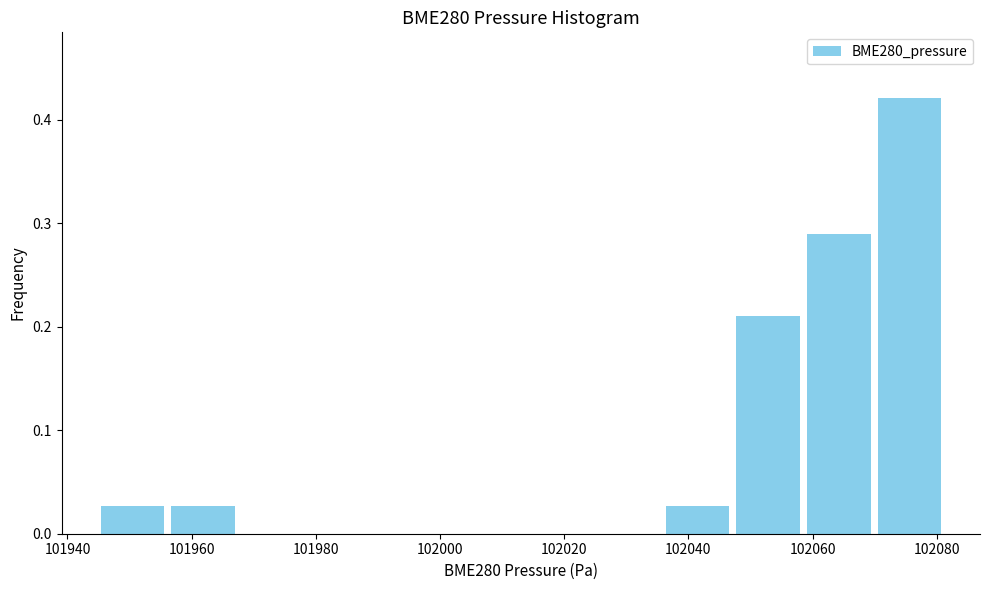

Reading left to right, list every bar in this chart as the range it spans on the x-axis followed by its height. Neither the bar edges nor the heights are printed on the chart, so give them approximately, as read against the axes.

101944 to 101956: 0.03
101956 to 101968: 0.03
101968 to 101978: 0
101978 to 101990: 0
101990 to 102002: 0
102002 to 102014: 0
102014 to 102024: 0
102024 to 102036: 0
102036 to 102048: 0.03
102048 to 102058: 0.21
102058 to 102070: 0.29
102070 to 102082: 0.42